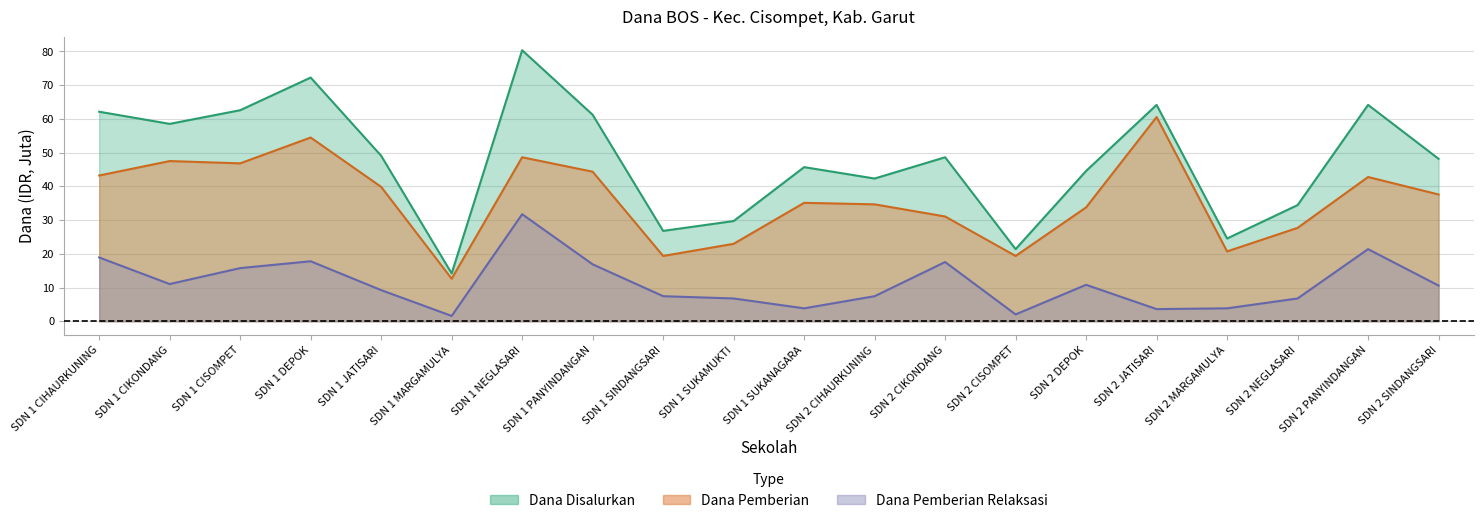

True or false: Dana Pemberian and Dana Disalurkan intersect in this chart.

False